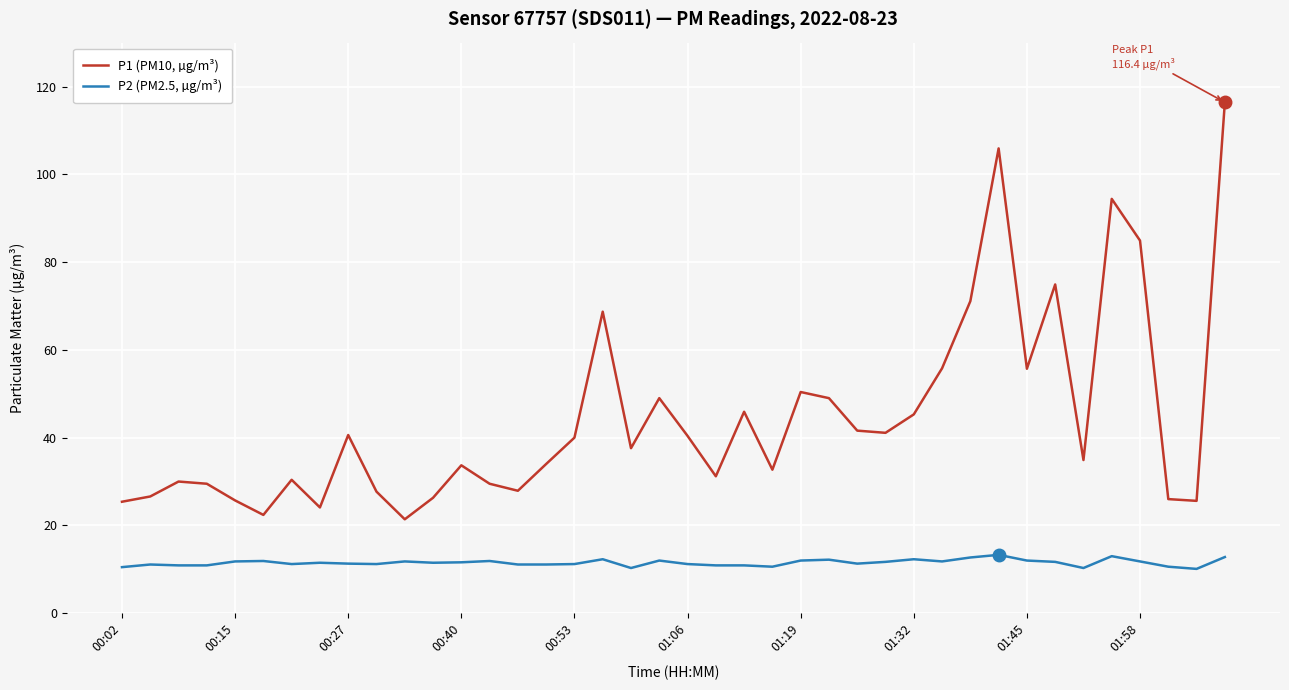

True or false: P1 (PM10, µg/m³) and P2 (PM2.5, µg/m³) cross at least once.

False